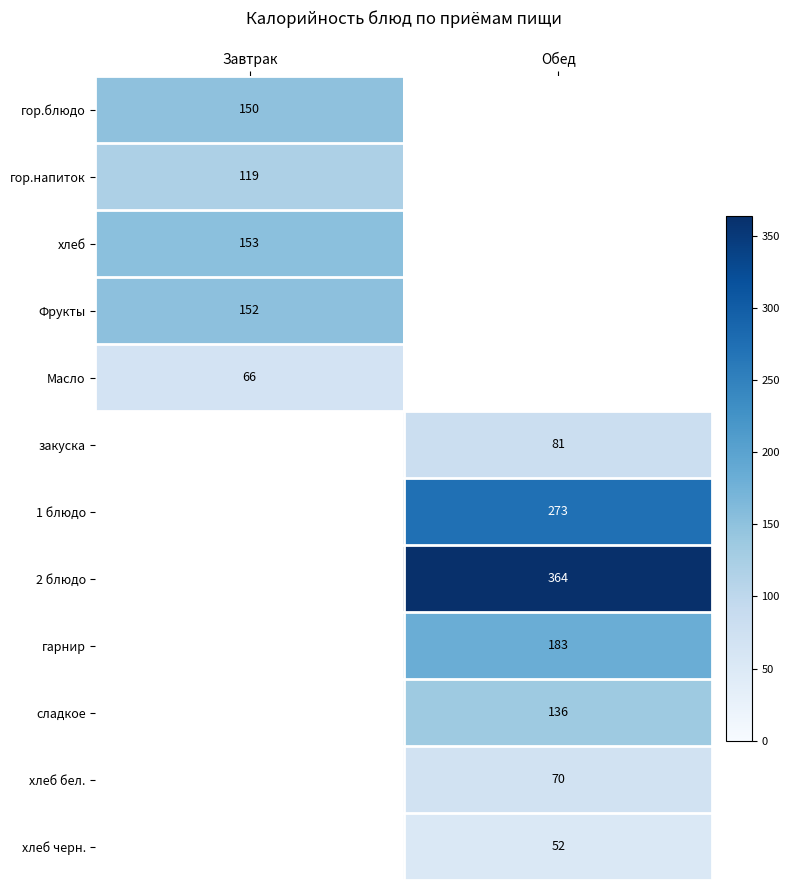

True or false: Фрукты has a value of 241 at Завтрак.

False